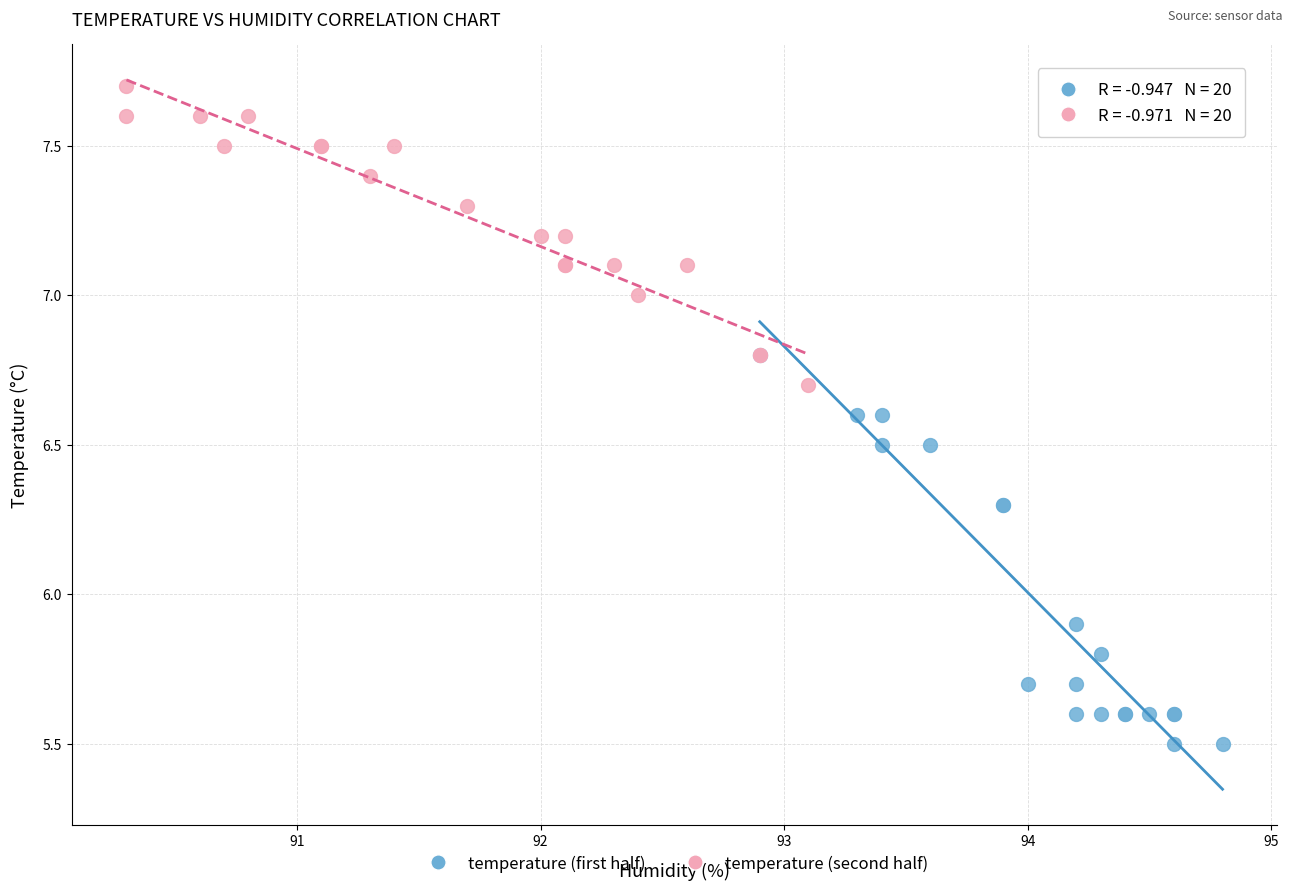

Which series reaches the maximum Y coordinate?

temperature (second half)